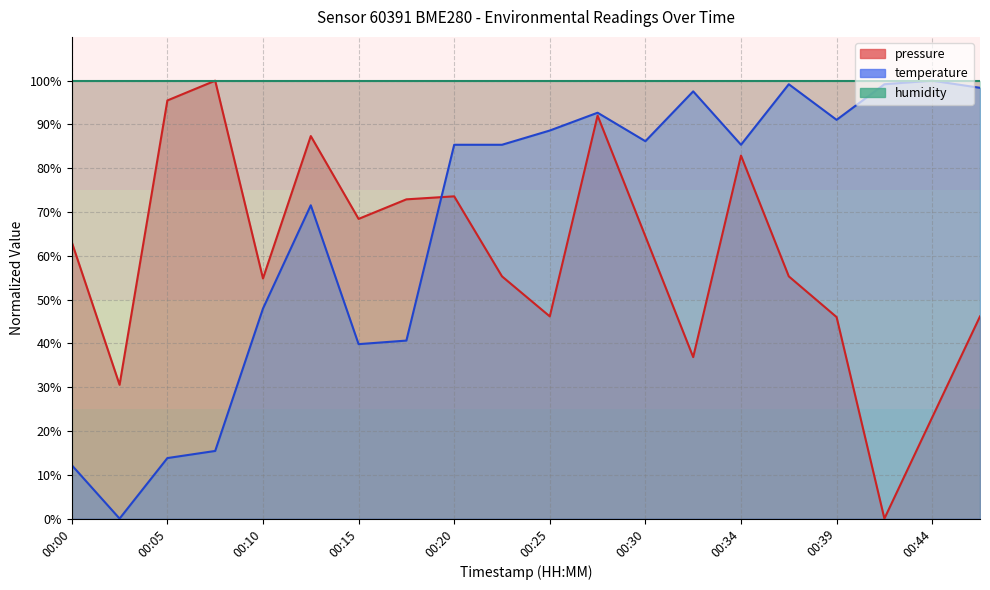

The value of temperature at 00:10 is 23.5. True or false?

False